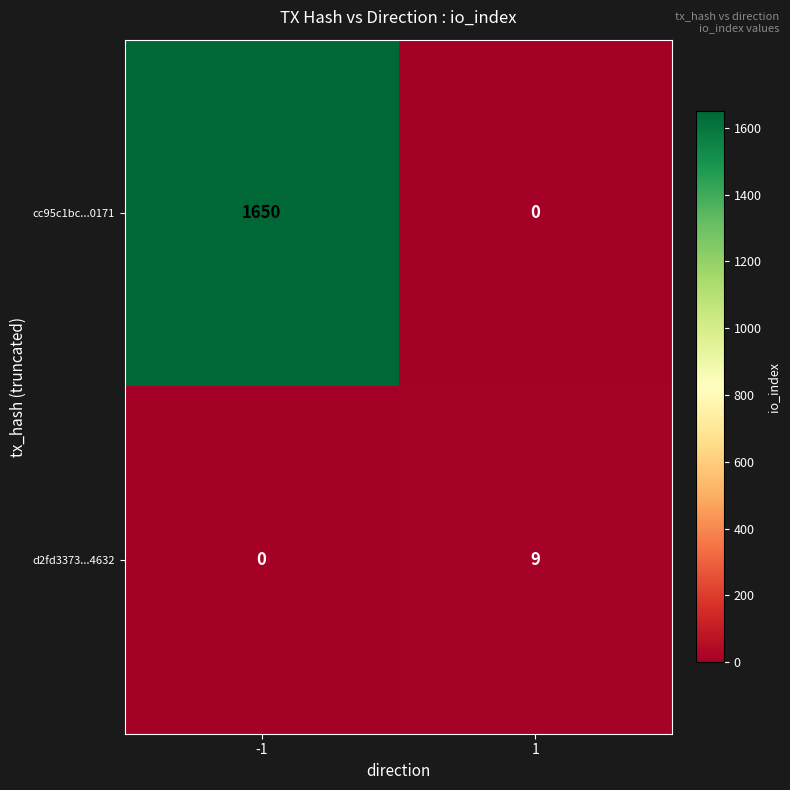

Rank the series by their average value, from lowest to highest.

d2fd3373...4632, cc95c1bc...0171